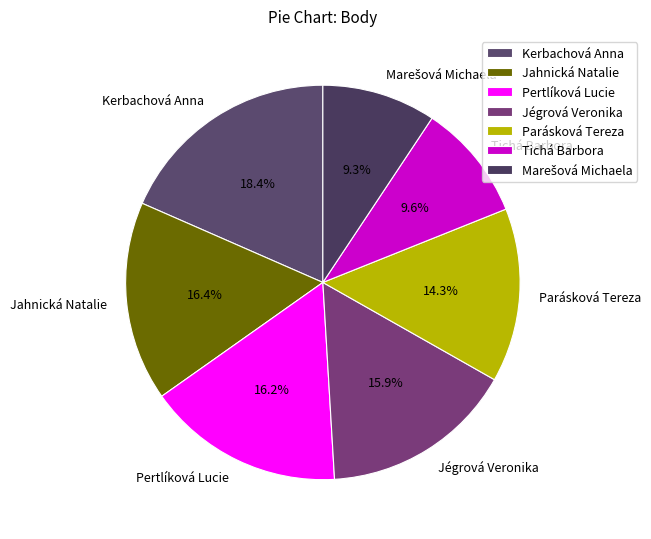

What portion of the pie excludes Kerbachová Anna?

81.6%